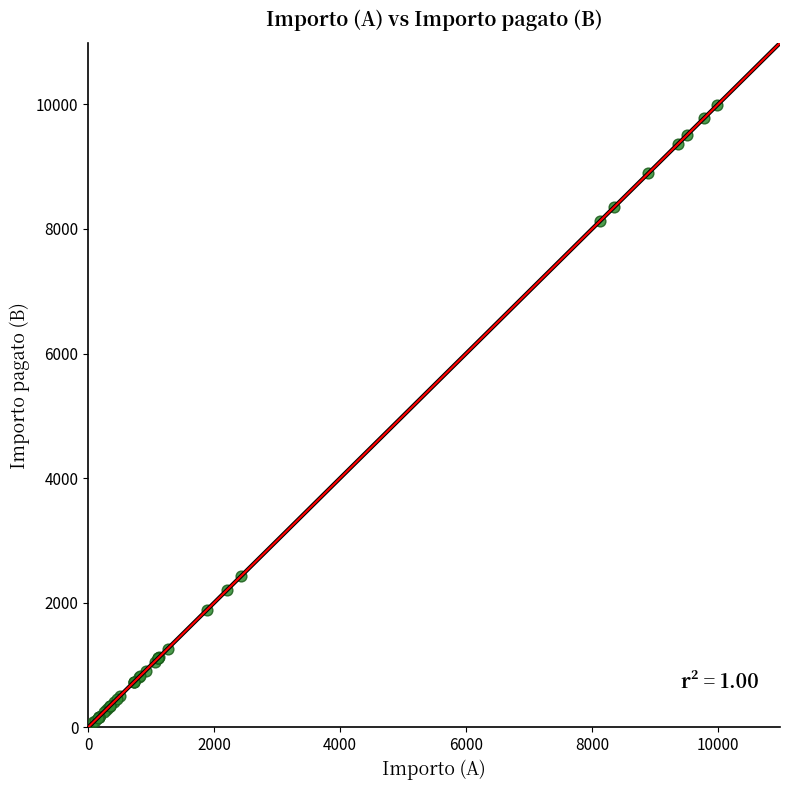

What Y value in the scatter plot is closest to 5033?

2423.6